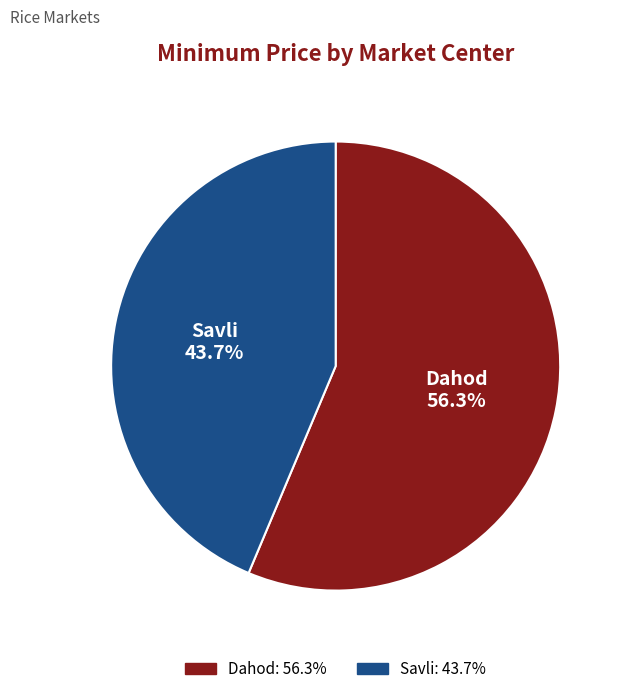

Which category has the smallest portion of the pie?

Savli